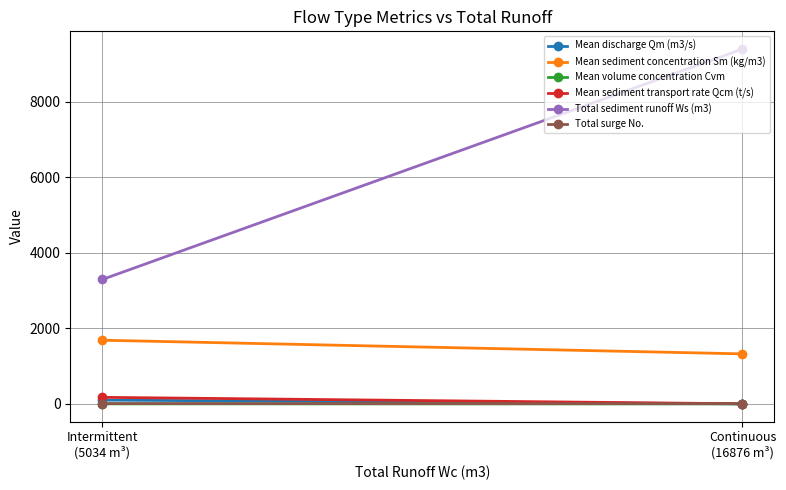

What is the sum of the Mean discharge Qm (m3/s) values at Intermittent
(5034 m³) and Continuous
(16876 m³)?

101.3